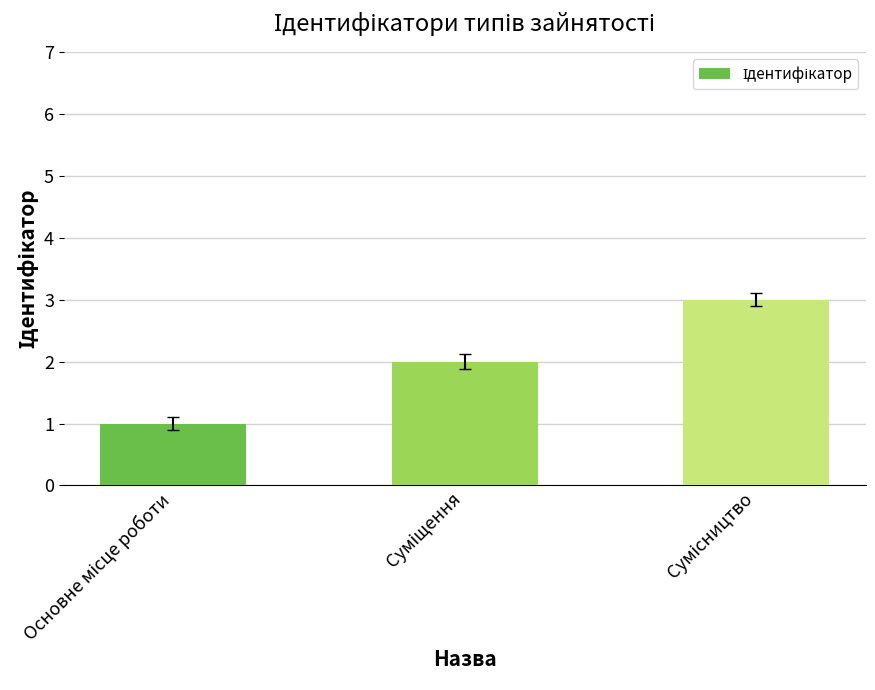

Count the values in the range 1 to 3.

3